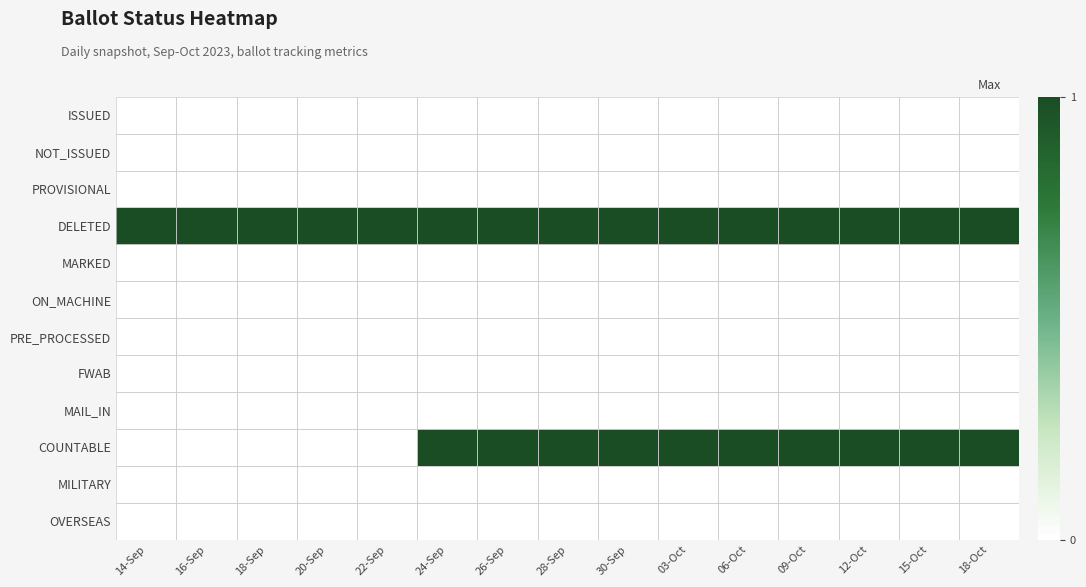

Reading right to left, list all the values displayed in this chart.

ISSUED: 18-Oct=0	15-Oct=0	12-Oct=0	09-Oct=0	06-Oct=0	03-Oct=0	30-Sep=0	28-Sep=0	26-Sep=0	24-Sep=0	22-Sep=0	20-Sep=0	18-Sep=0	16-Sep=0	14-Sep=0
NOT_ISSUED: 18-Oct=0	15-Oct=0	12-Oct=0	09-Oct=0	06-Oct=0	03-Oct=0	30-Sep=0	28-Sep=0	26-Sep=0	24-Sep=0	22-Sep=0	20-Sep=0	18-Sep=0	16-Sep=0	14-Sep=0
PROVISIONAL: 18-Oct=0	15-Oct=0	12-Oct=0	09-Oct=0	06-Oct=0	03-Oct=0	30-Sep=0	28-Sep=0	26-Sep=0	24-Sep=0	22-Sep=0	20-Sep=0	18-Sep=0	16-Sep=0	14-Sep=0
DELETED: 18-Oct=1	15-Oct=1	12-Oct=1	09-Oct=1	06-Oct=1	03-Oct=1	30-Sep=1	28-Sep=1	26-Sep=1	24-Sep=1	22-Sep=1	20-Sep=1	18-Sep=1	16-Sep=1	14-Sep=1
MARKED: 18-Oct=0	15-Oct=0	12-Oct=0	09-Oct=0	06-Oct=0	03-Oct=0	30-Sep=0	28-Sep=0	26-Sep=0	24-Sep=0	22-Sep=0	20-Sep=0	18-Sep=0	16-Sep=0	14-Sep=0
ON_MACHINE: 18-Oct=0	15-Oct=0	12-Oct=0	09-Oct=0	06-Oct=0	03-Oct=0	30-Sep=0	28-Sep=0	26-Sep=0	24-Sep=0	22-Sep=0	20-Sep=0	18-Sep=0	16-Sep=0	14-Sep=0
PRE_PROCESSED: 18-Oct=0	15-Oct=0	12-Oct=0	09-Oct=0	06-Oct=0	03-Oct=0	30-Sep=0	28-Sep=0	26-Sep=0	24-Sep=0	22-Sep=0	20-Sep=0	18-Sep=0	16-Sep=0	14-Sep=0
FWAB: 18-Oct=0	15-Oct=0	12-Oct=0	09-Oct=0	06-Oct=0	03-Oct=0	30-Sep=0	28-Sep=0	26-Sep=0	24-Sep=0	22-Sep=0	20-Sep=0	18-Sep=0	16-Sep=0	14-Sep=0
MAIL_IN: 18-Oct=0	15-Oct=0	12-Oct=0	09-Oct=0	06-Oct=0	03-Oct=0	30-Sep=0	28-Sep=0	26-Sep=0	24-Sep=0	22-Sep=0	20-Sep=0	18-Sep=0	16-Sep=0	14-Sep=0
COUNTABLE: 18-Oct=1	15-Oct=1	12-Oct=1	09-Oct=1	06-Oct=1	03-Oct=1	30-Sep=1	28-Sep=1	26-Sep=1	24-Sep=1	22-Sep=0	20-Sep=0	18-Sep=0	16-Sep=0	14-Sep=0
MILITARY: 18-Oct=0	15-Oct=0	12-Oct=0	09-Oct=0	06-Oct=0	03-Oct=0	30-Sep=0	28-Sep=0	26-Sep=0	24-Sep=0	22-Sep=0	20-Sep=0	18-Sep=0	16-Sep=0	14-Sep=0
OVERSEAS: 18-Oct=0	15-Oct=0	12-Oct=0	09-Oct=0	06-Oct=0	03-Oct=0	30-Sep=0	28-Sep=0	26-Sep=0	24-Sep=0	22-Sep=0	20-Sep=0	18-Sep=0	16-Sep=0	14-Sep=0